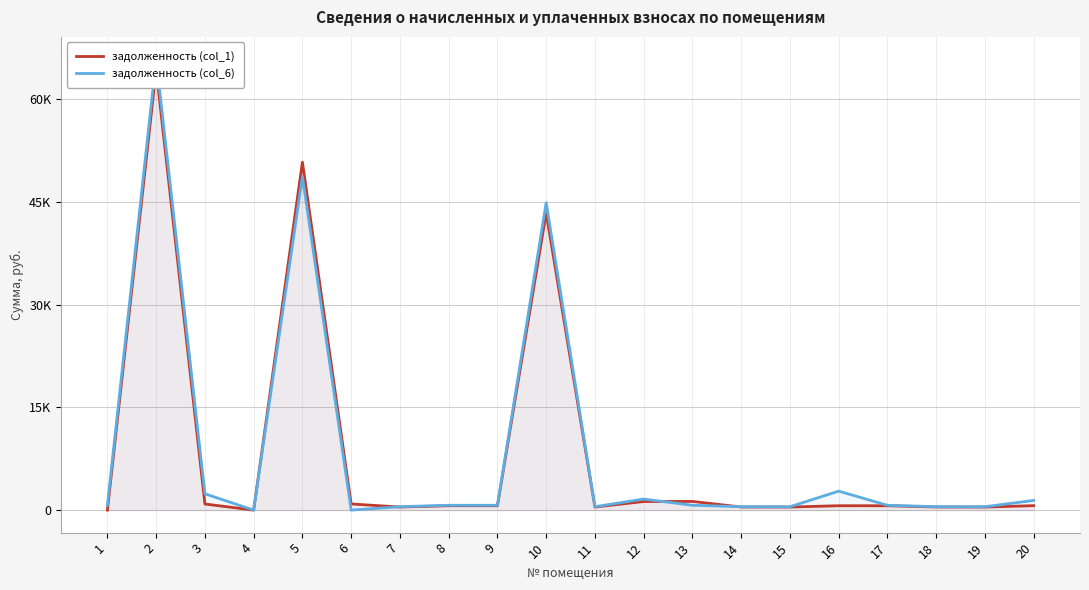

What are all the series names shown in the legend?

задолженность (col_1), задолженность (col_6)